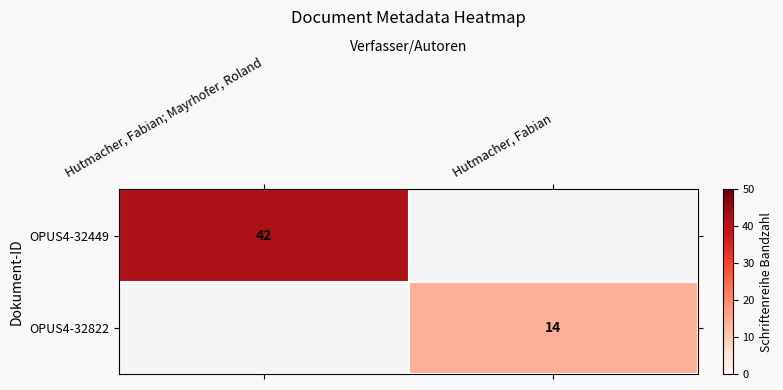

Is the value of OPUS4-32449 at Hutmacher, Fabian; Mayrhofer, Roland greater than the value of OPUS4-32822 at Hutmacher, Fabian?

Yes